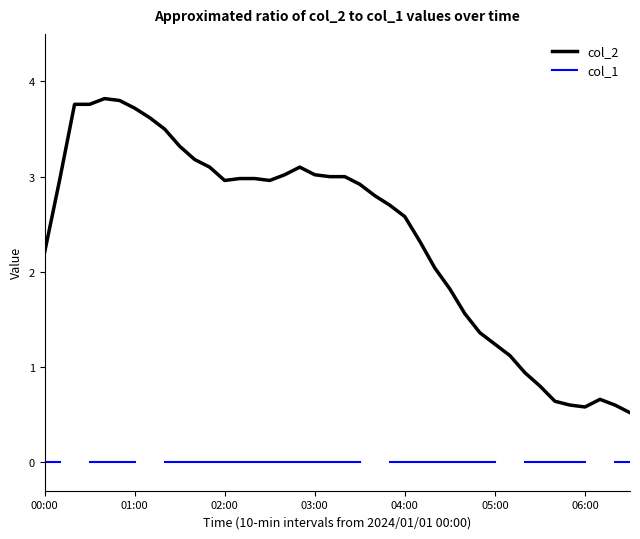

True or false: col_2 and col_1 cross at least once.

False